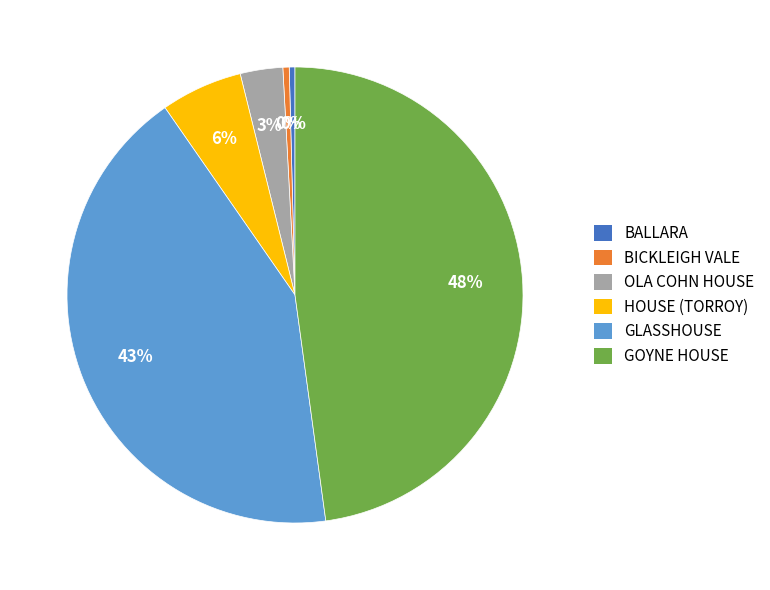

Does any single category account for the majority?

No